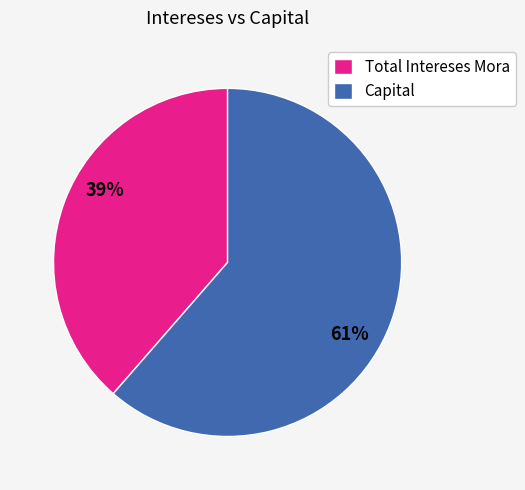

Approximately how many times larger is the value at Capital compared to Total Intereses Mora?

1.6